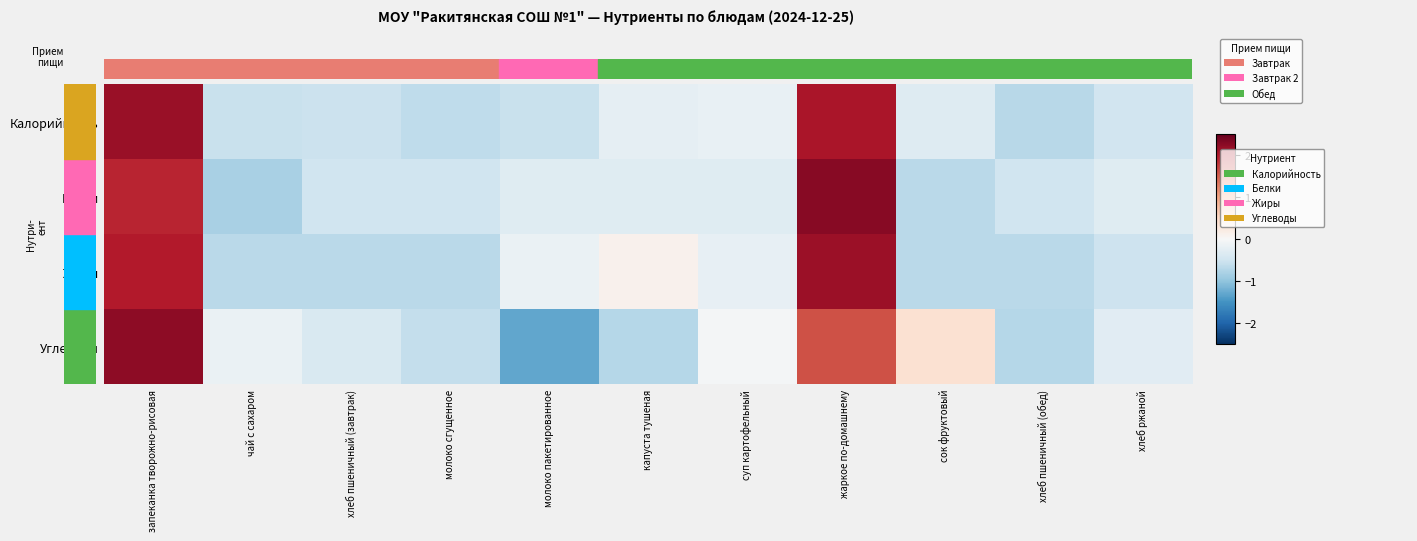

What is the difference between the highest and lowest values at молоко сгущенное?

0.2